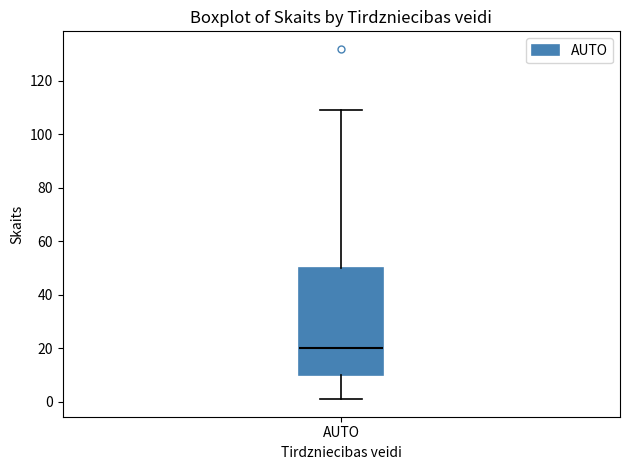

Transcribe this box plot: give where the median line is, the range the box spans, and where the two whiskers end, as read against the y-axis. The values are not printed on the chart, so give them approximately, as read against the axis.

median 20, box 10 to 50, whiskers 2 to 110